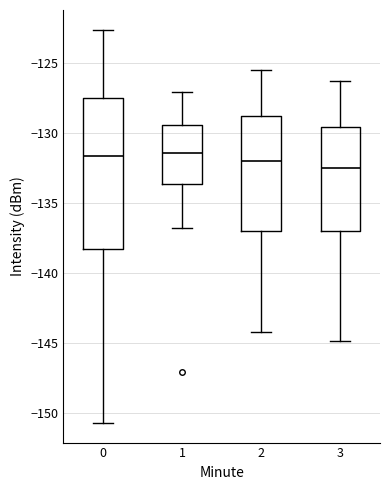

Reading left to right, read every box against the y-axis: the position of its median line, the range the box covers, and the ends of its whiskers. The values are not printed on the chart, so give them approximately, as read against the axis.

0: median -131.5, box -138.5 to -127.5, whiskers -150.5 to -122.5
1: median -131.5, box -133.5 to -129.5, whiskers -137.0 to -127.0
2: median -132.0, box -137.0 to -129.0, whiskers -144.0 to -125.5
3: median -132.5, box -137.0 to -129.5, whiskers -145.0 to -126.5